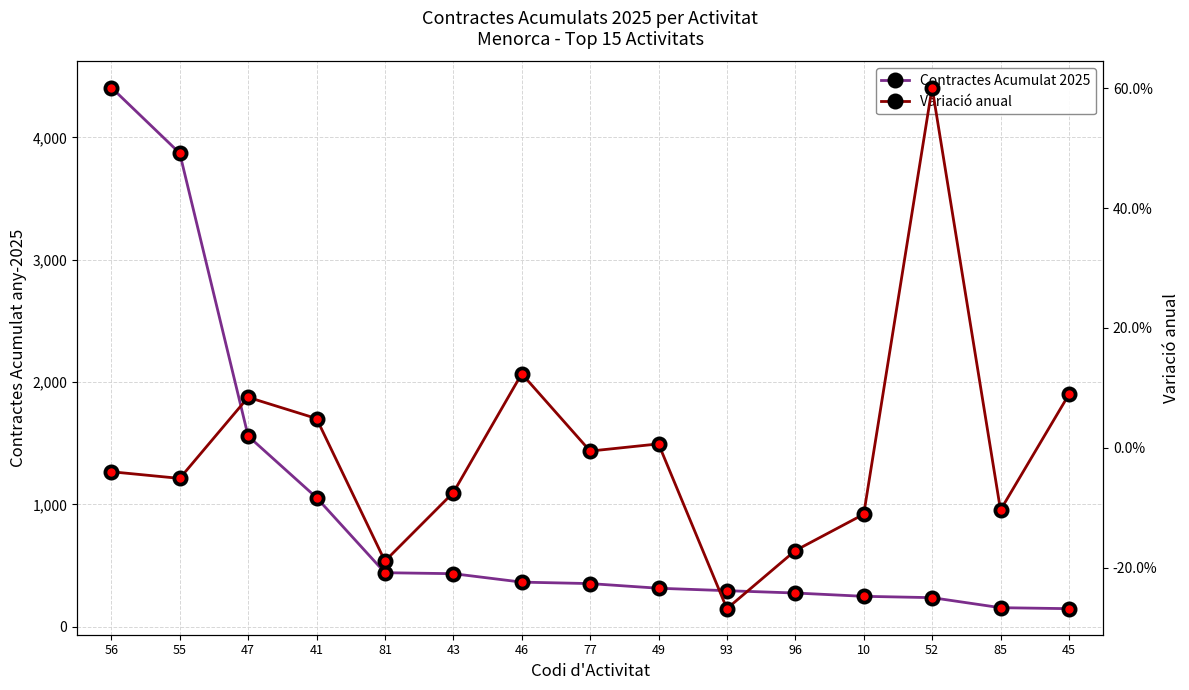

At how many categories does at least one series exceed 1144?

3